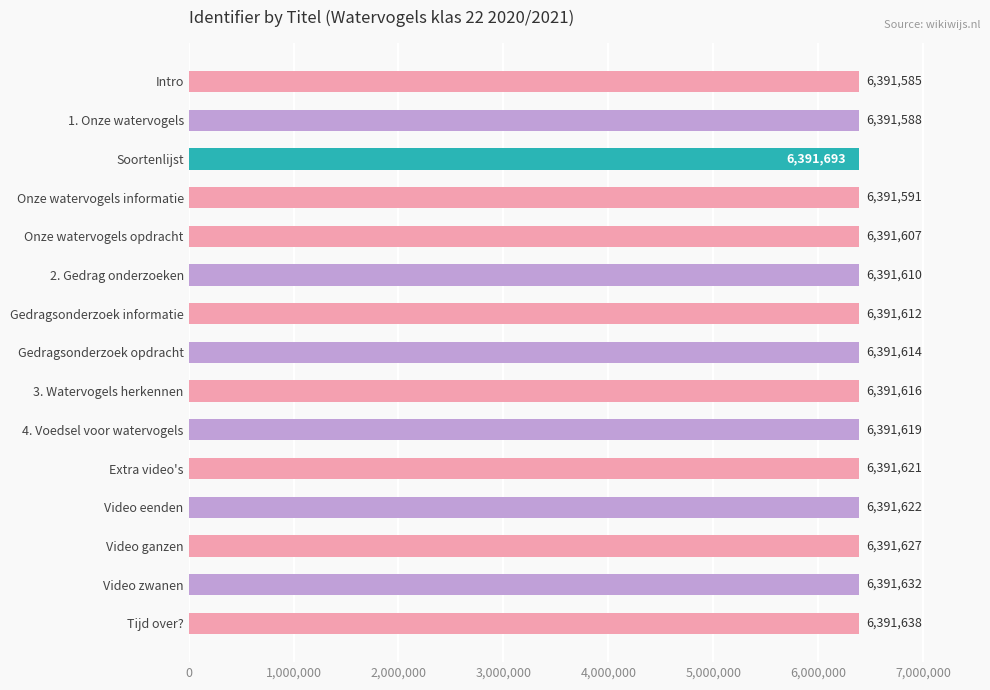

List the labels in order of value, largest first.

Soortenlijst, Tijd over?, Video zwanen, Video ganzen, Video eenden, Extra video's, 4. Voedsel voor watervogels, 3. Watervogels herkennen, Gedragsonderzoek opdracht, Gedragsonderzoek informatie, 2. Gedrag onderzoeken, Onze watervogels opdracht, Onze watervogels informatie, 1. Onze watervogels, Intro